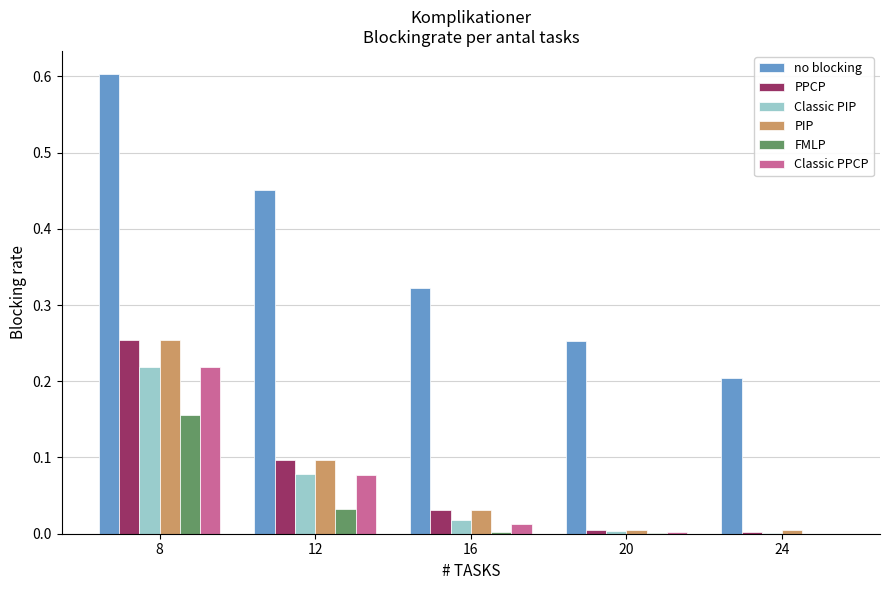

Does the chart contain stacked bars?

No